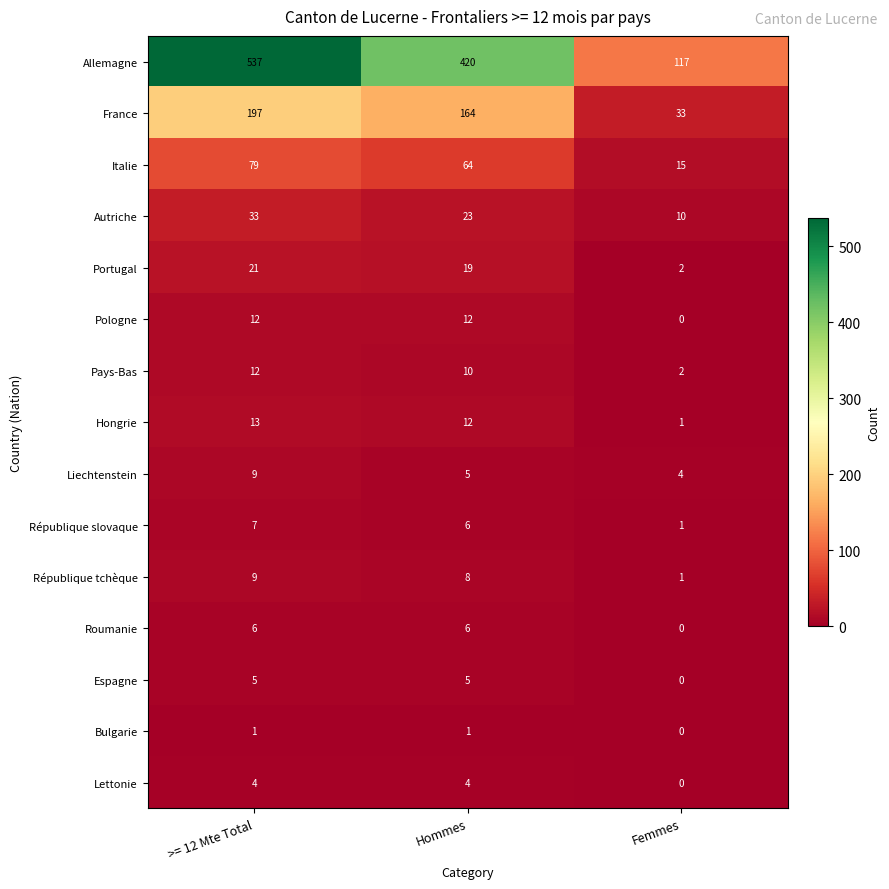

Where is Hongrie nearest to the value 7?

Hommes